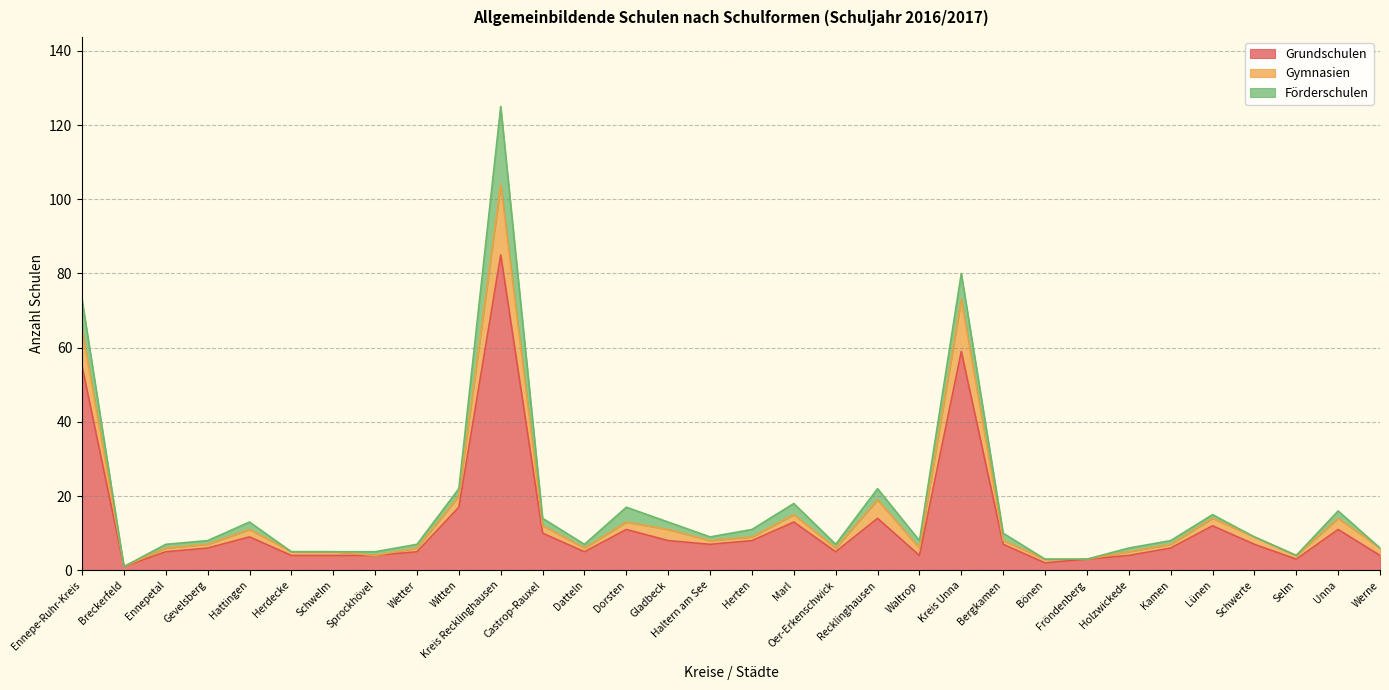

Where is Grundschulen nearest to the value 43?

Ennepe-Ruhr-Kreis